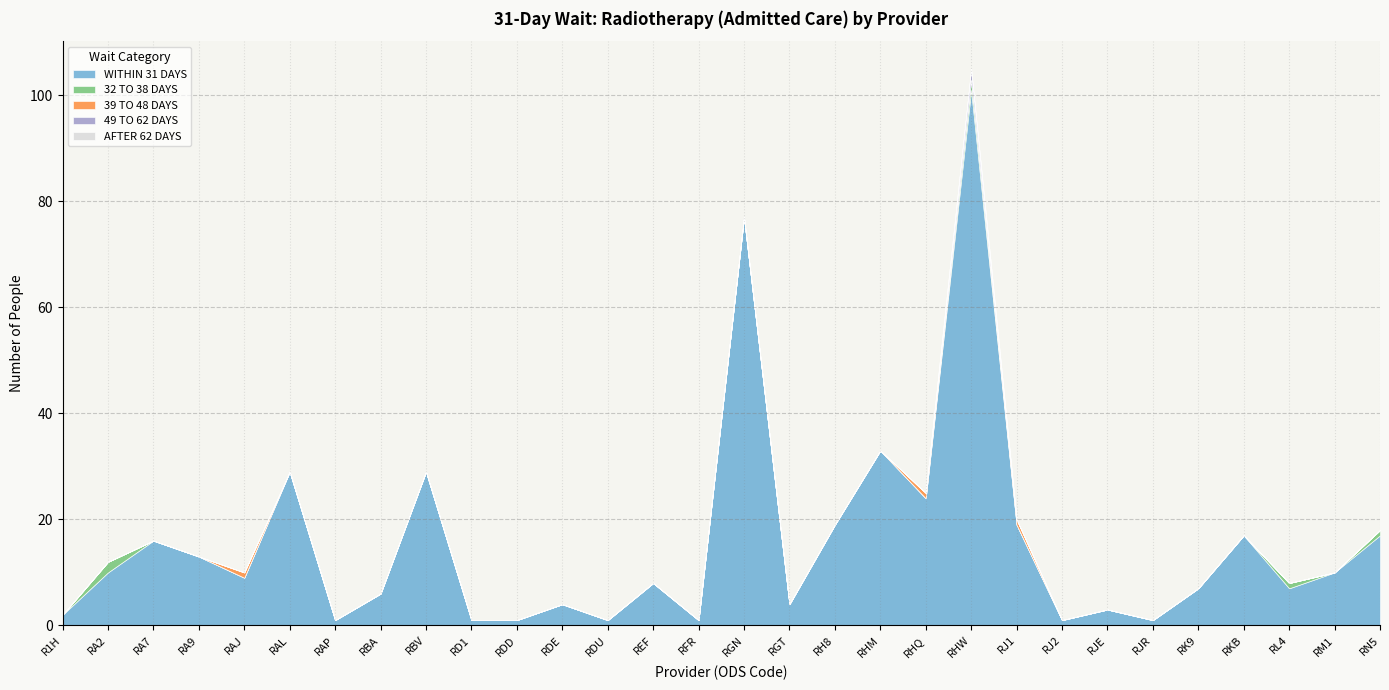

What is the difference between the WITHIN 31 DAYS values at RDE and RDD?

3